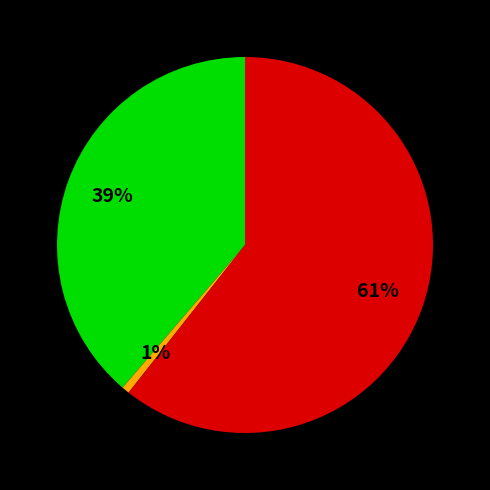

To the nearest percent, what is the average slice percentage?

33%